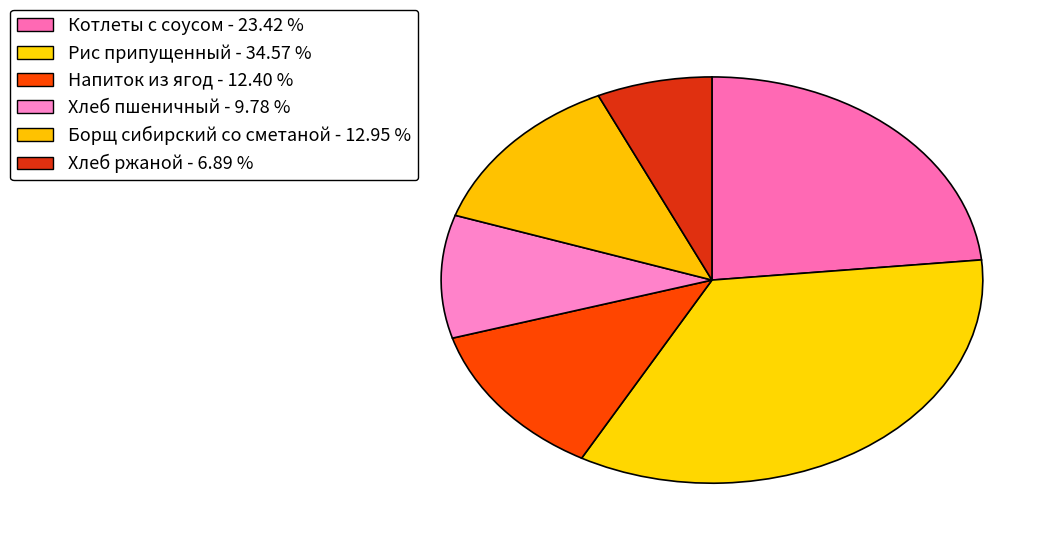

What is the total percentage of Рис припущенный and Напиток из ягод?

47.0%